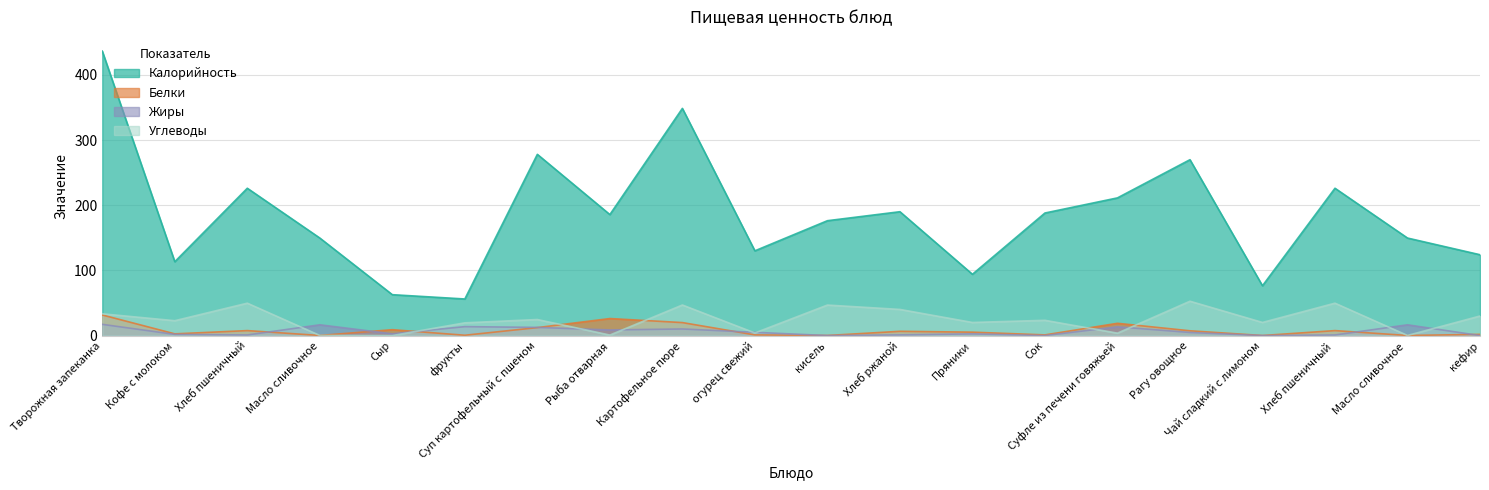

Reading right to left, what are all the values shown in this chart?

Калорийность: 124.0	149.6	226.0	76.4	269.8	211.2	188.0	94.0	190.0	176.2	130.0	348.5	185.6	278.0	56.1	62.7	149.6	226.0	113.3	436.4
Белки: 1.8	0.1	7.6	0.1	7.3	18.8	1.0	5.2	6.5	0.1	1.0	19.9	26.1	12.2	0.5	9.0	0.1	7.6	2.6	31.6
Жиры: 0.0	16.5	0.9	0.0	4.8	13.4	0.0	2.6	1.0	0.0	5.0	10.1	8.6	12.5	13.7	2.7	16.5	0.9	1.8	17.2
Углеводы: 30.0	0.2	49.7	20.1	52.7	3.7	23.4	20.1	40.1	46.8	4.0	46.9	0.8	24.6	19.5	0.0	0.2	49.7	22.8	33.4